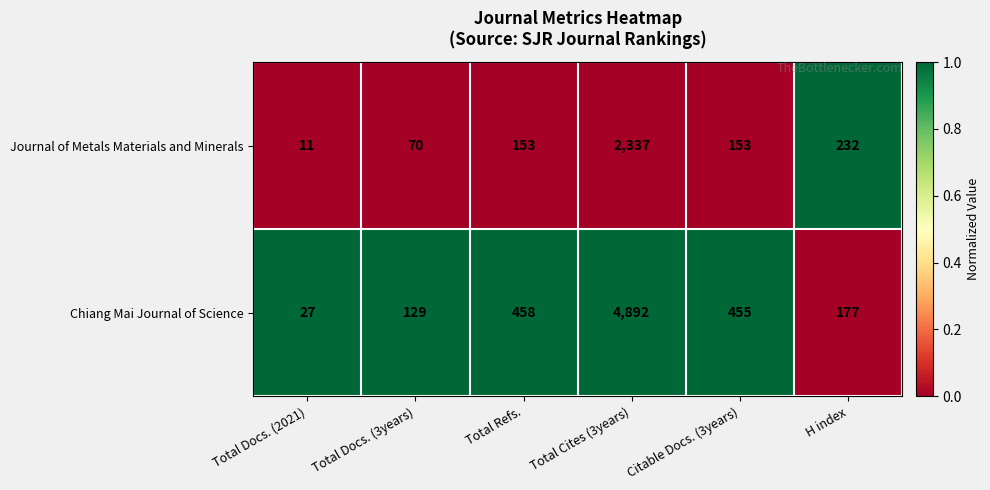

The Journal of Metals Materials and Minerals series shows 100 at Total Docs. (3years). True or false?

False